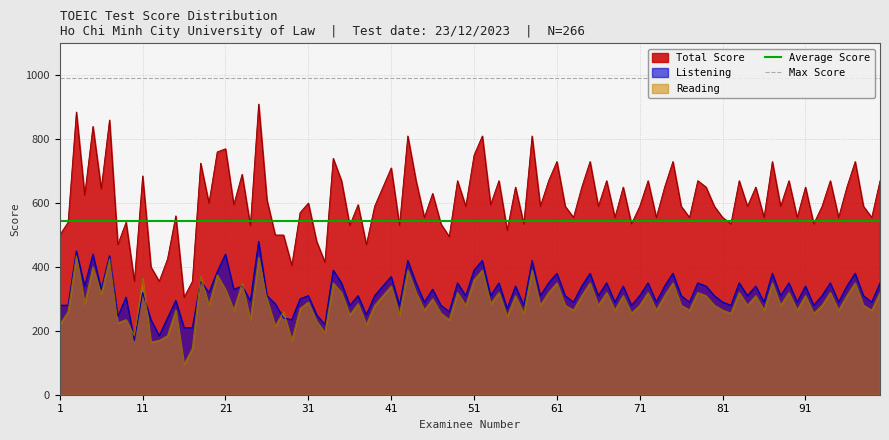

What is the lowest value of the Reading series?

95